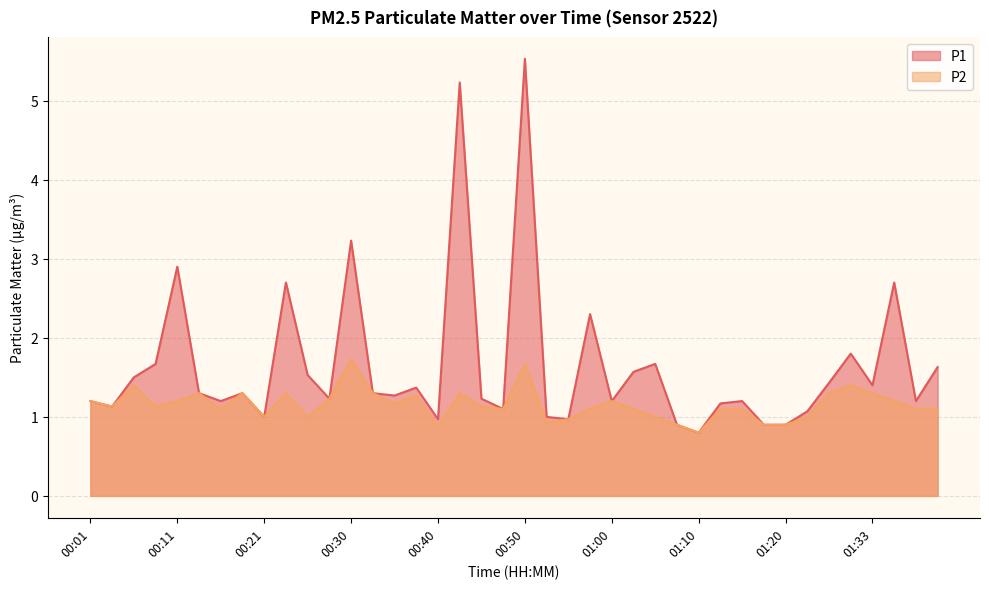

Which label corresponds to the largest value in the chart?

00:50